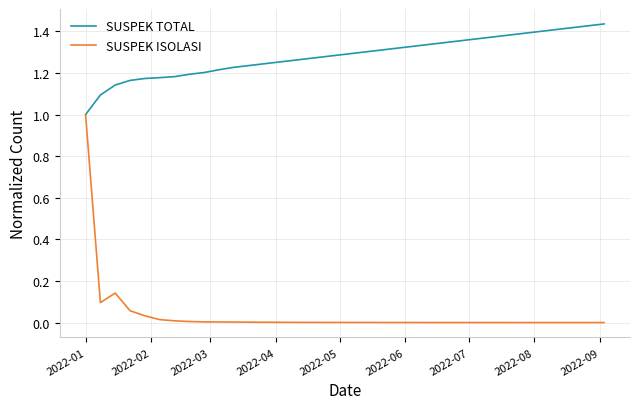

Which series has the widest spread of values?

SUSPEK ISOLASI